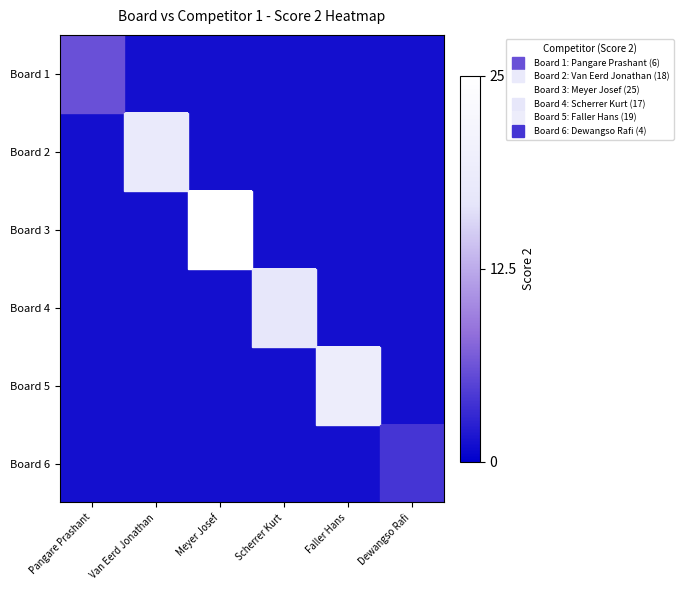

Reading left to right, extract all data points from this chart.

Board 1: Pangare Prashant=0.2	Van Eerd Jonathan=0.1	Meyer Josef=0.1	Scherrer Kurt=0.1	Faller Hans=0.1	Dewangso Rafi=0.1
Board 2: Pangare Prashant=0.1	Van Eerd Jonathan=0.7	Meyer Josef=0.1	Scherrer Kurt=0.1	Faller Hans=0.1	Dewangso Rafi=0.1
Board 3: Pangare Prashant=0.1	Van Eerd Jonathan=0.1	Meyer Josef=1.0	Scherrer Kurt=0.1	Faller Hans=0.1	Dewangso Rafi=0.1
Board 4: Pangare Prashant=0.1	Van Eerd Jonathan=0.1	Meyer Josef=0.1	Scherrer Kurt=0.7	Faller Hans=0.1	Dewangso Rafi=0.1
Board 5: Pangare Prashant=0.1	Van Eerd Jonathan=0.1	Meyer Josef=0.1	Scherrer Kurt=0.1	Faller Hans=0.8	Dewangso Rafi=0.1
Board 6: Pangare Prashant=0.1	Van Eerd Jonathan=0.1	Meyer Josef=0.1	Scherrer Kurt=0.1	Faller Hans=0.1	Dewangso Rafi=0.2